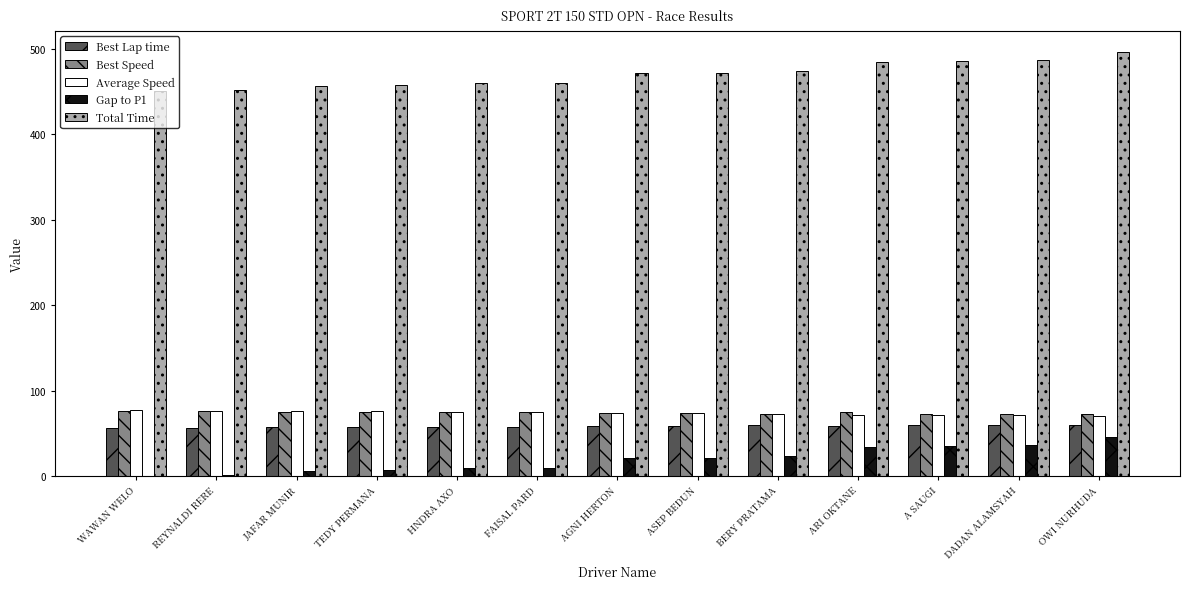

The Total Time series shows 798.7 at TEDY PERMANA. True or false?

False